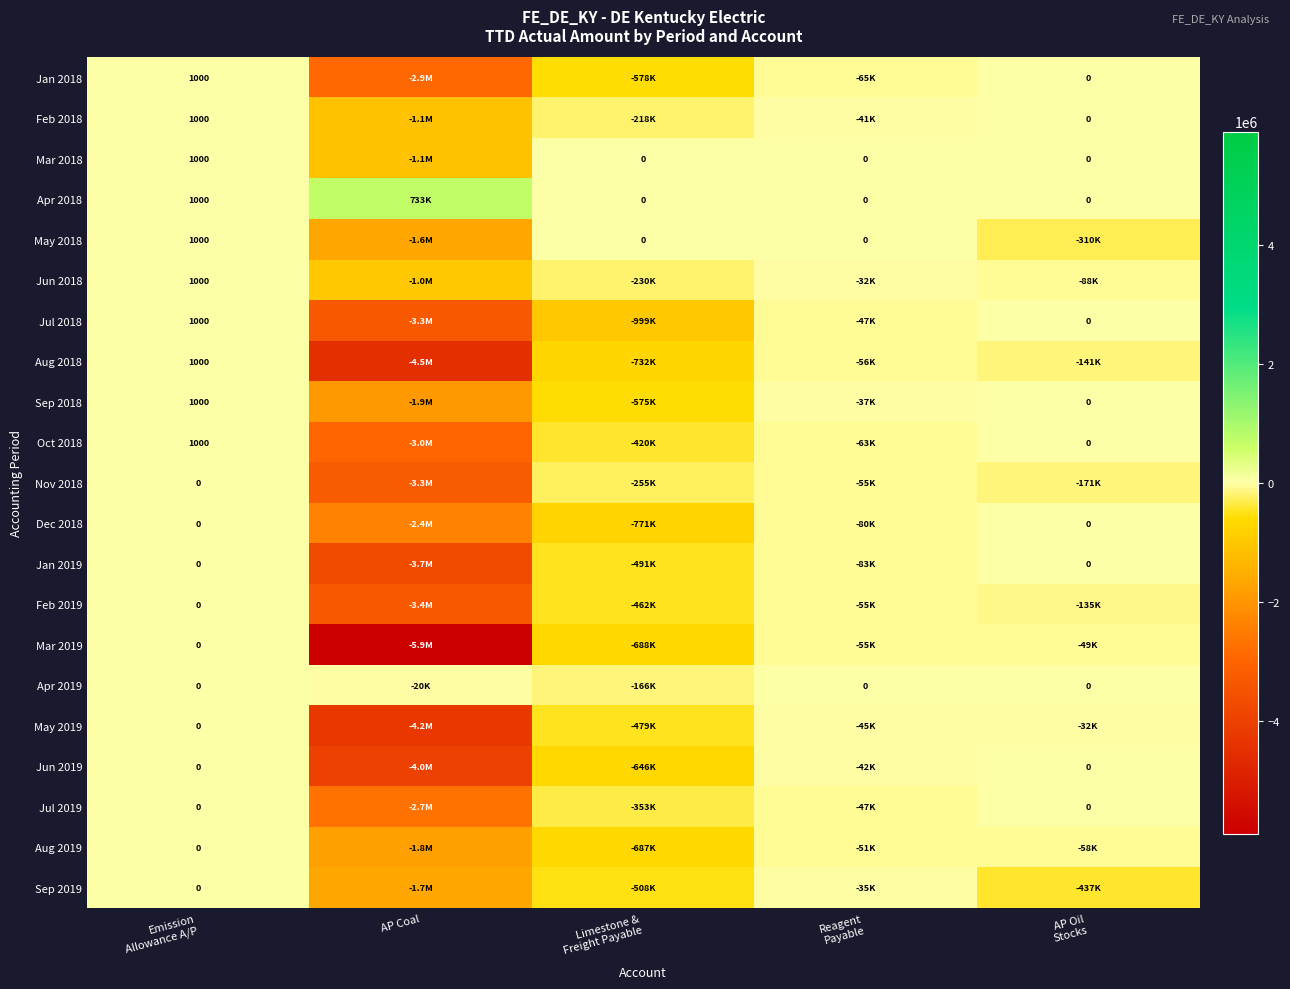

Is the value of Nov 2018 at Reagent Payable greater than the value of Sep 2018 at AP Oil Stocks?

No